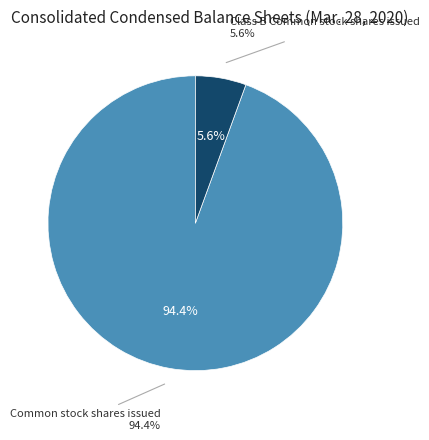

Count the number of slices in the pie.

2